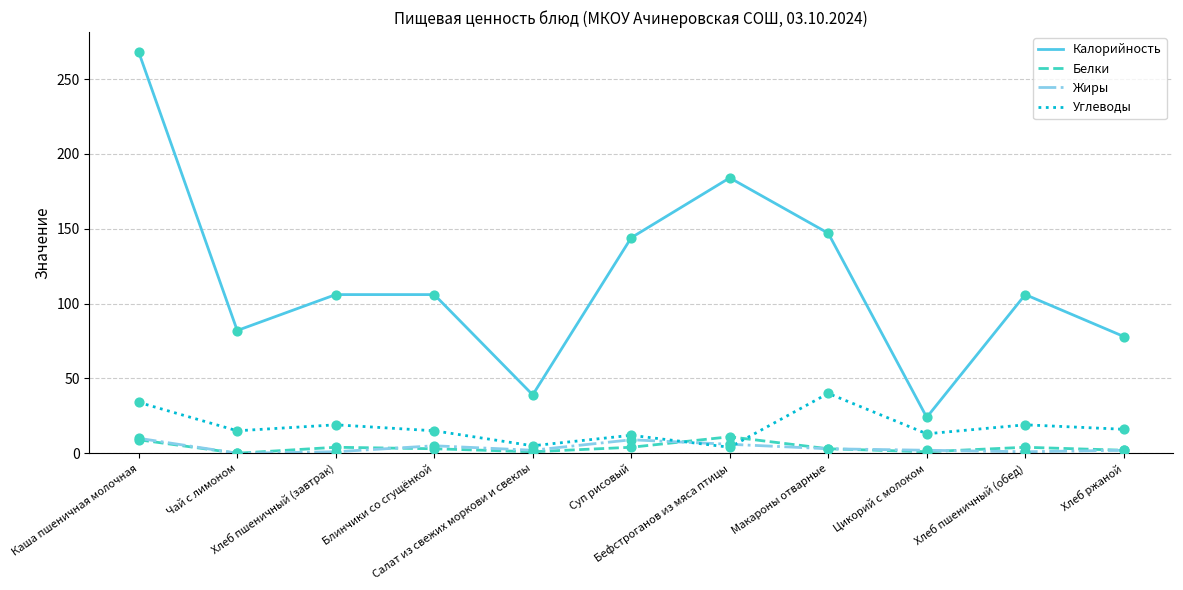

True or false: Жиры and Калорийность cross at least once.

False